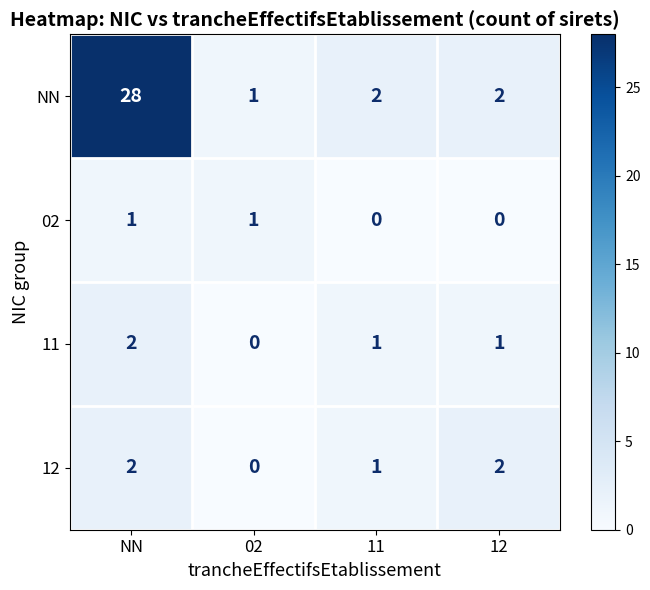

How many values in 12 are above zero?

3